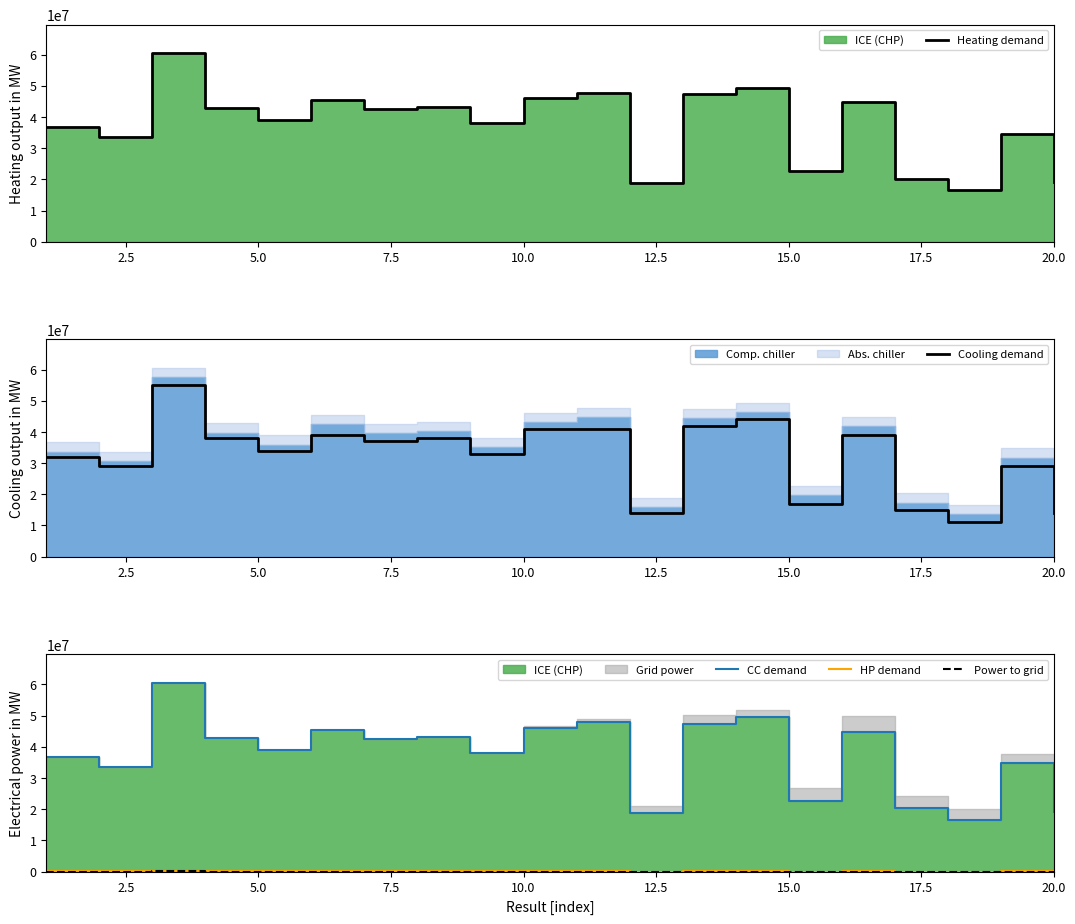

What is the smallest value displayed?

8310.9